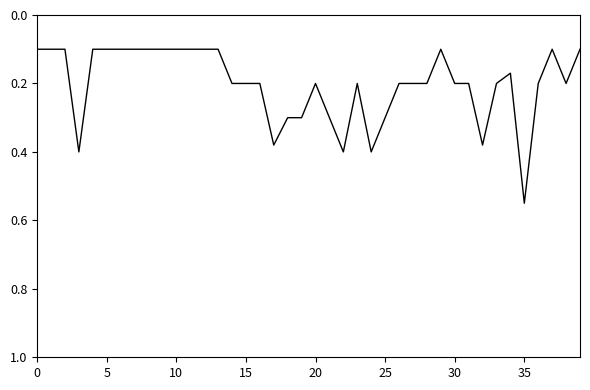

True or false: there are more than 1 points higher than both neighbors.

True